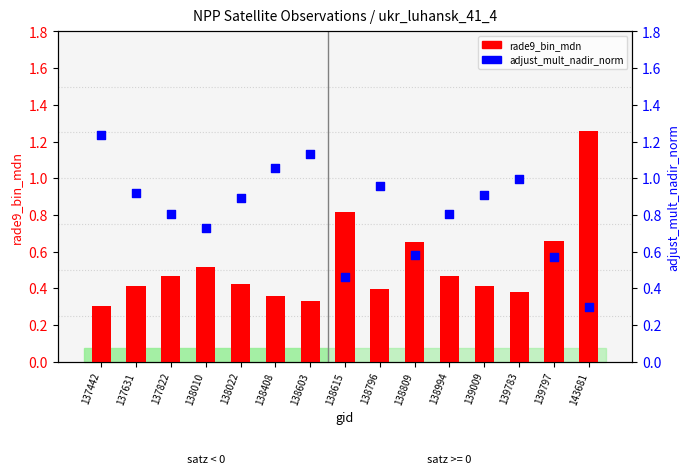

Which series reaches the minimum Y coordinate?

adjust_mult_nadir_norm